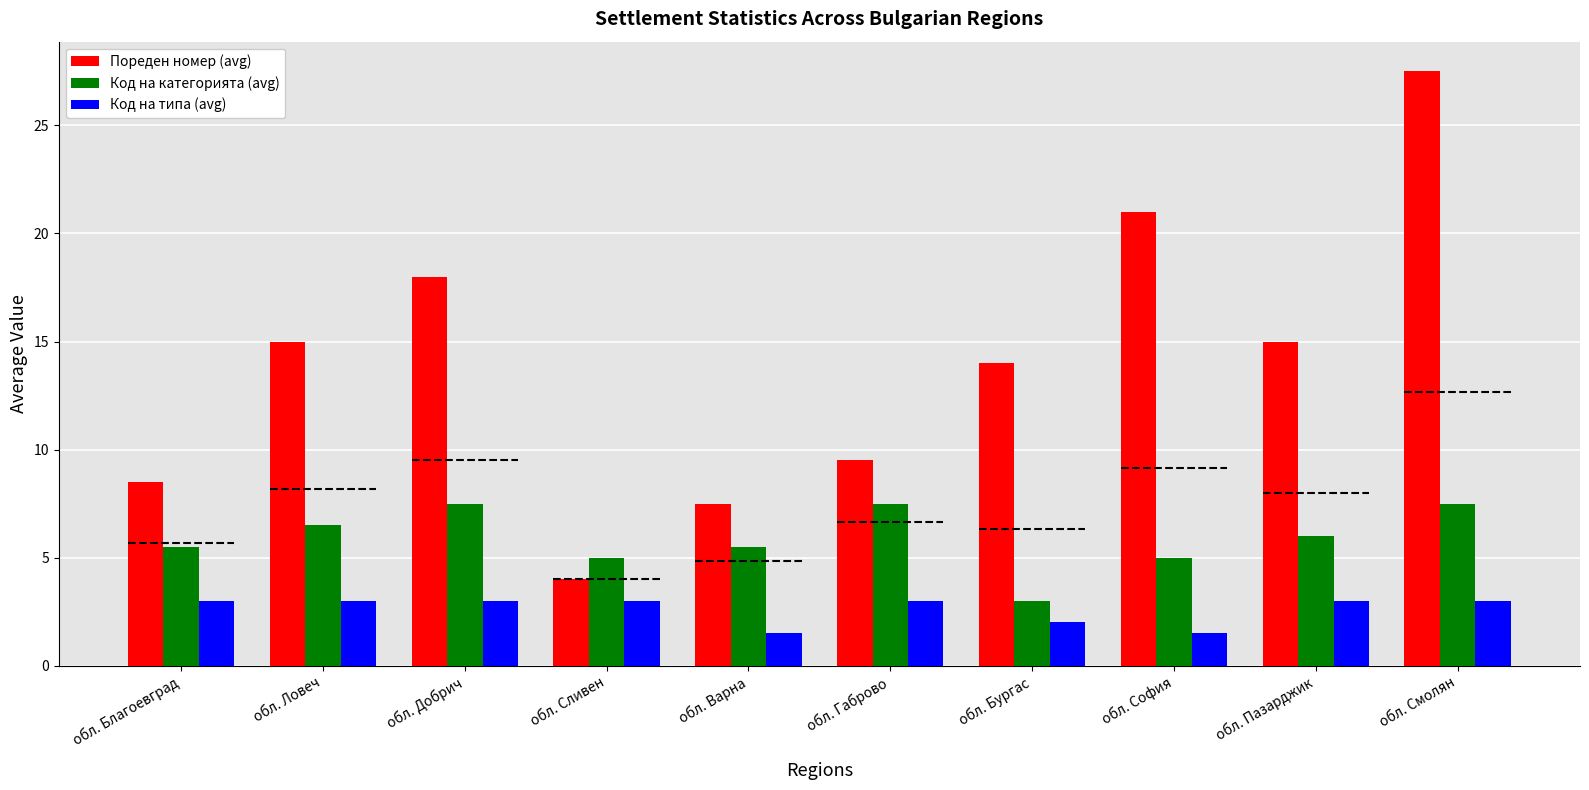

Which series has the largest total across all categories?

Пореден номер (avg)